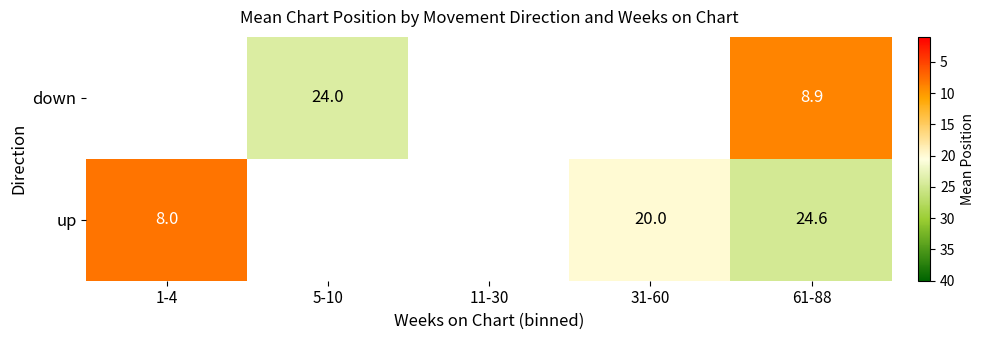

Is it true that up equals 40.8 at 61-88?

False